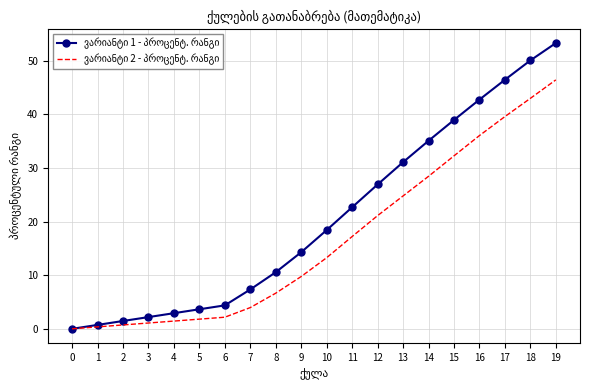

What is the maximum value shown in the chart?

53.3